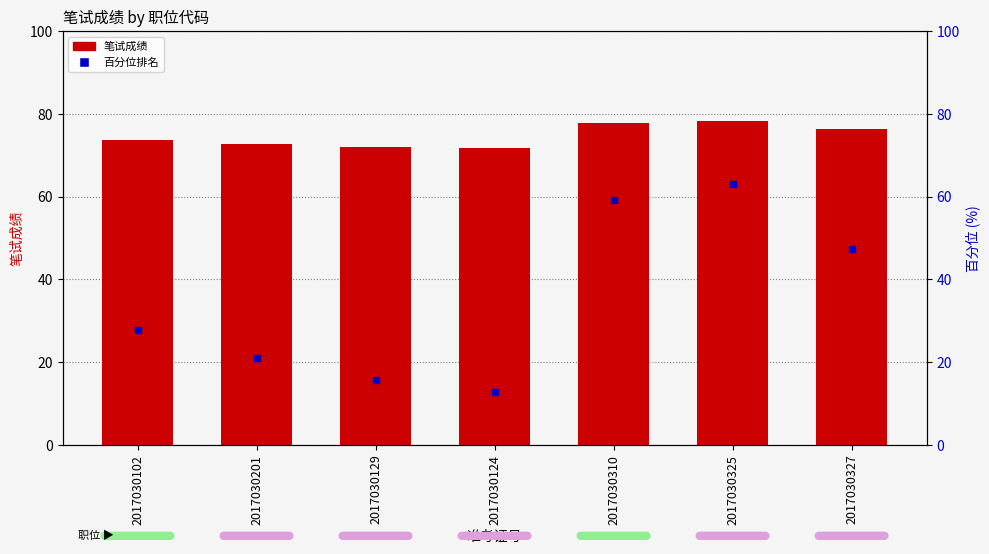

Count the number of values greater than 73.

4